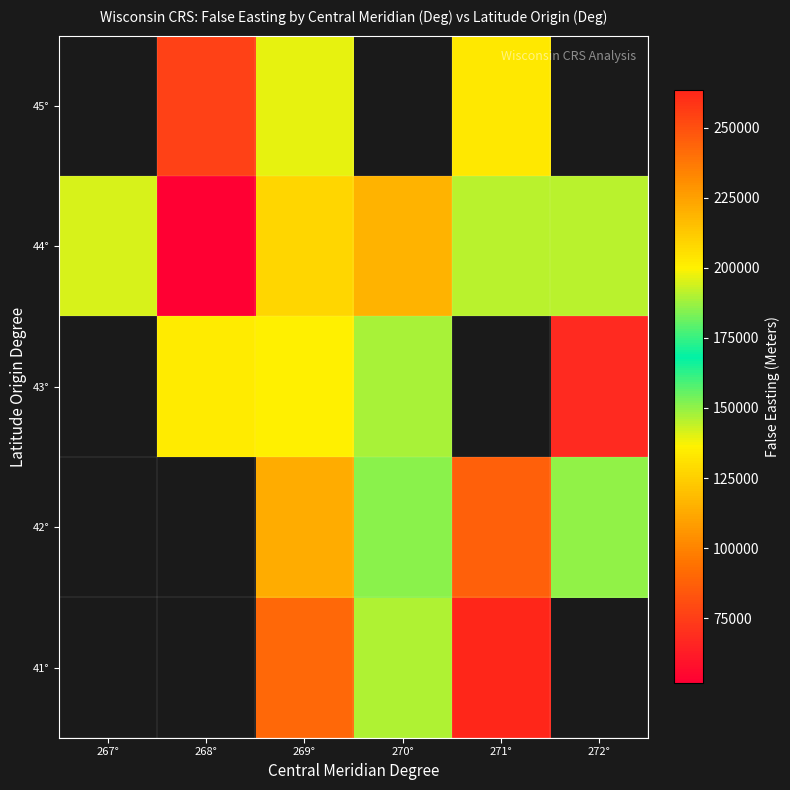

The value of 42° at 272° is 301542.5. True or false?

False